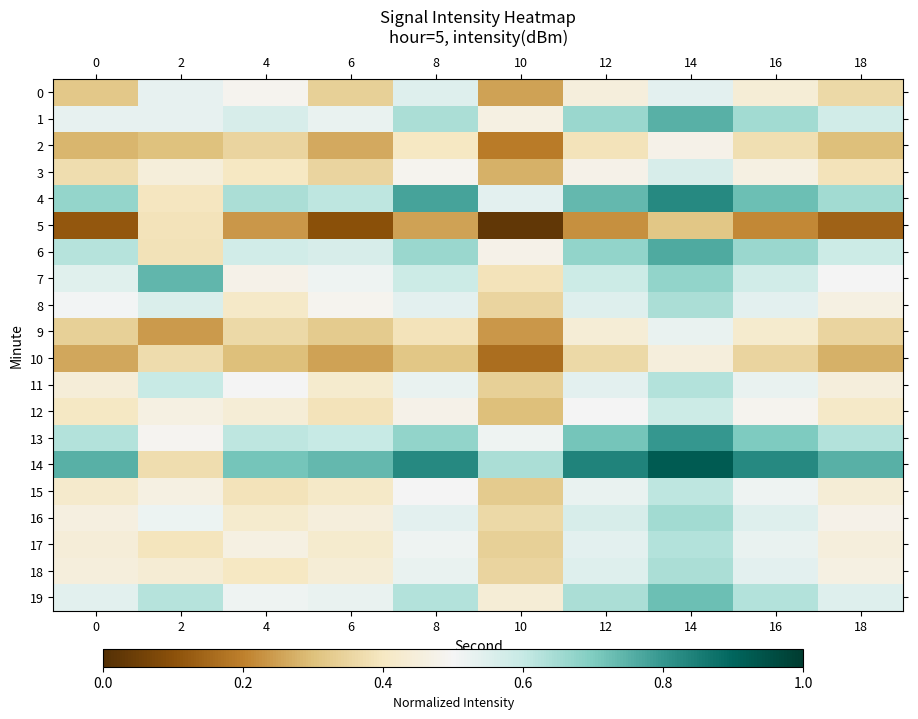

Reading left to right, what are all the values shown in this chart?

0: 0=0.3	2=0.5	4=0.5	6=0.3	8=0.6	10=0.2	12=0.4	14=0.5	16=0.4	18=0.4
1: 0=0.5	2=0.5	4=0.6	6=0.5	8=0.6	10=0.5	12=0.7	14=0.8	16=0.7	18=0.6
2: 0=0.3	2=0.3	4=0.3	6=0.3	8=0.4	10=0.2	12=0.4	14=0.5	16=0.4	18=0.3
3: 0=0.4	2=0.4	4=0.4	6=0.3	8=0.5	10=0.3	12=0.5	14=0.6	16=0.5	18=0.4
4: 0=0.7	2=0.4	4=0.6	6=0.6	8=0.8	10=0.5	12=0.7	14=0.8	16=0.7	18=0.7
5: 0=0.1	2=0.4	4=0.2	6=0.1	8=0.2	10=0.0	12=0.2	14=0.3	16=0.2	18=0.1
6: 0=0.6	2=0.4	4=0.6	6=0.6	8=0.7	10=0.5	12=0.7	14=0.8	16=0.7	18=0.6
7: 0=0.5	2=0.7	4=0.5	6=0.5	8=0.6	10=0.4	12=0.6	14=0.7	16=0.6	18=0.5
8: 0=0.5	2=0.6	4=0.4	6=0.5	8=0.5	10=0.3	12=0.6	14=0.6	16=0.5	18=0.5
9: 0=0.3	2=0.2	4=0.4	6=0.3	8=0.4	10=0.2	12=0.4	14=0.5	16=0.4	18=0.3
10: 0=0.3	2=0.4	4=0.3	6=0.2	8=0.3	10=0.2	12=0.4	14=0.4	16=0.3	18=0.3
11: 0=0.4	2=0.6	4=0.5	6=0.4	8=0.5	10=0.3	12=0.5	14=0.6	16=0.5	18=0.4
12: 0=0.4	2=0.5	4=0.4	6=0.4	8=0.5	10=0.3	12=0.5	14=0.6	16=0.5	18=0.4
13: 0=0.6	2=0.5	4=0.6	6=0.6	8=0.7	10=0.5	12=0.7	14=0.8	16=0.7	18=0.6
14: 0=0.8	2=0.4	4=0.7	6=0.7	8=0.8	10=0.6	12=0.8	14=0.9	16=0.8	18=0.8
15: 0=0.4	2=0.5	4=0.4	6=0.4	8=0.5	10=0.3	12=0.5	14=0.6	16=0.5	18=0.4
16: 0=0.5	2=0.5	4=0.4	6=0.4	8=0.5	10=0.4	12=0.6	14=0.7	16=0.6	18=0.5
17: 0=0.4	2=0.4	4=0.5	6=0.4	8=0.5	10=0.3	12=0.5	14=0.6	16=0.5	18=0.4
18: 0=0.5	2=0.4	4=0.4	6=0.4	8=0.5	10=0.3	12=0.6	14=0.6	16=0.5	18=0.5
19: 0=0.5	2=0.6	4=0.5	6=0.5	8=0.6	10=0.4	12=0.6	14=0.7	16=0.6	18=0.6